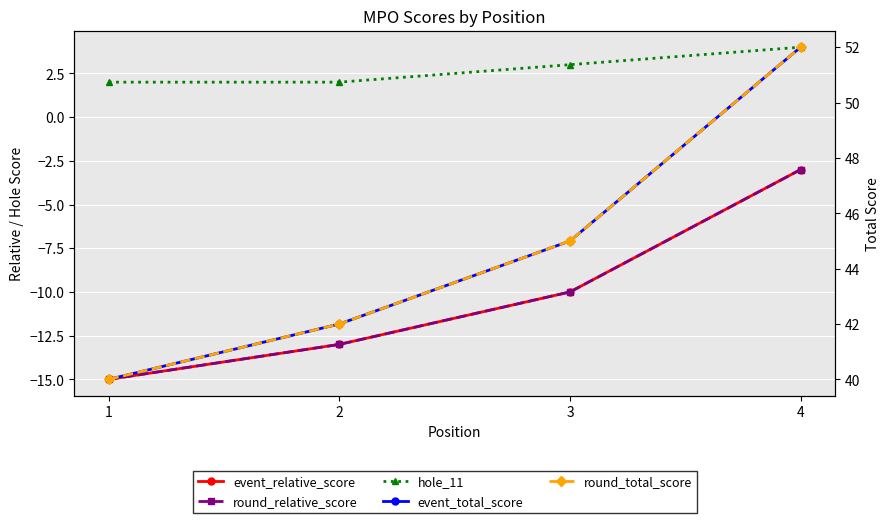

The event_total_score series shows 40 at 1. True or false?

True